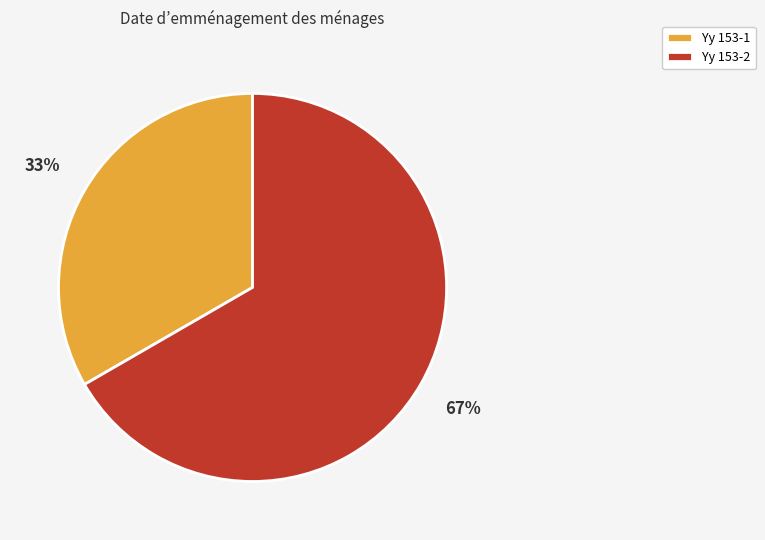

To the nearest percent, what percentage of the pie is Yy 153-1?

33%